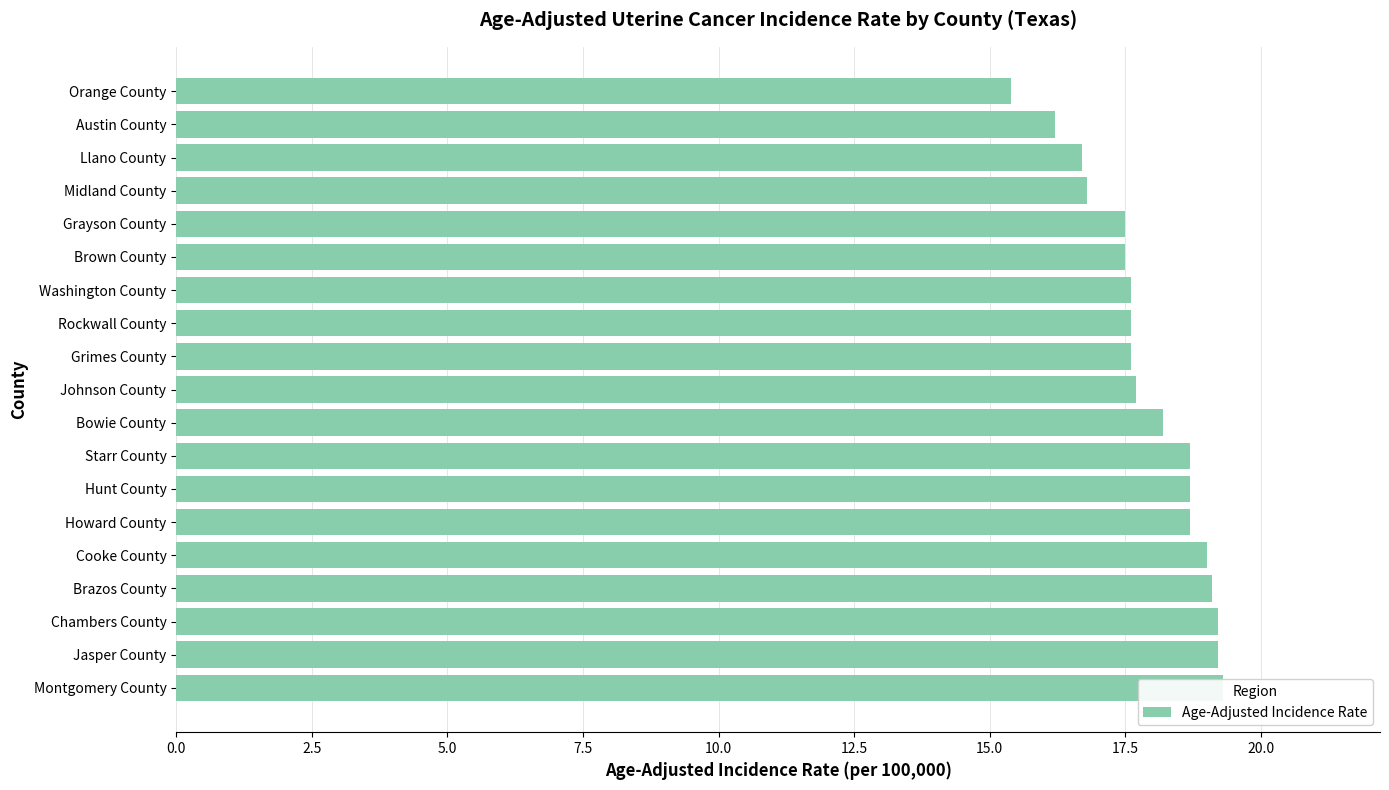

What is the difference between the second highest and second lowest values?

3.0